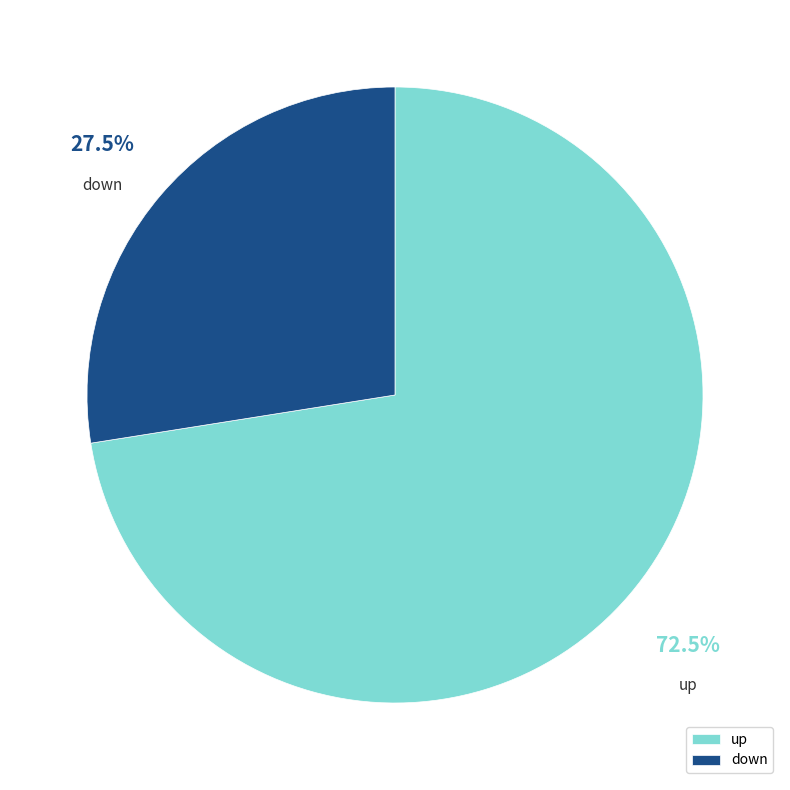

Which category has the smallest portion of the pie?

down